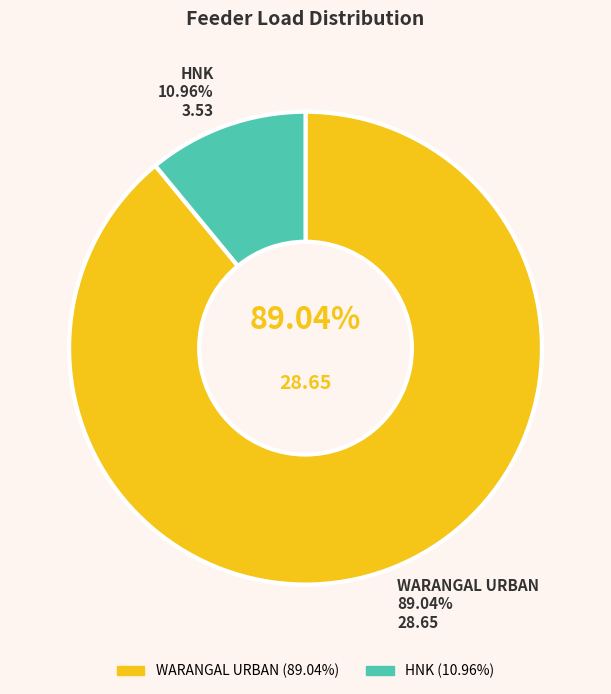

To the nearest percent, what is the difference between the largest and smallest slice percentages?

78%